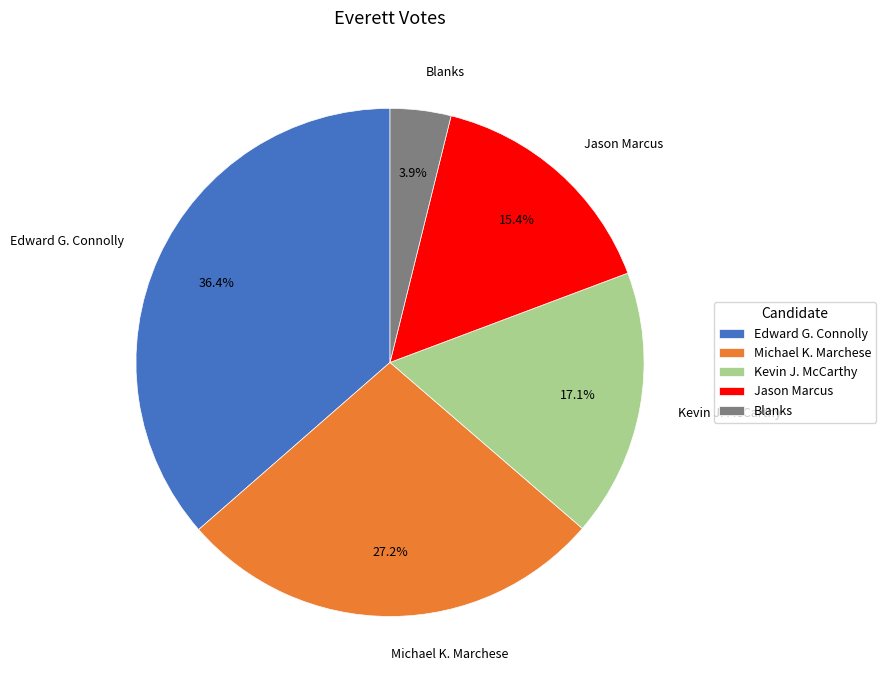

Do Jason Marcus and Edward G. Connolly together represent more than half of the pie?

Yes